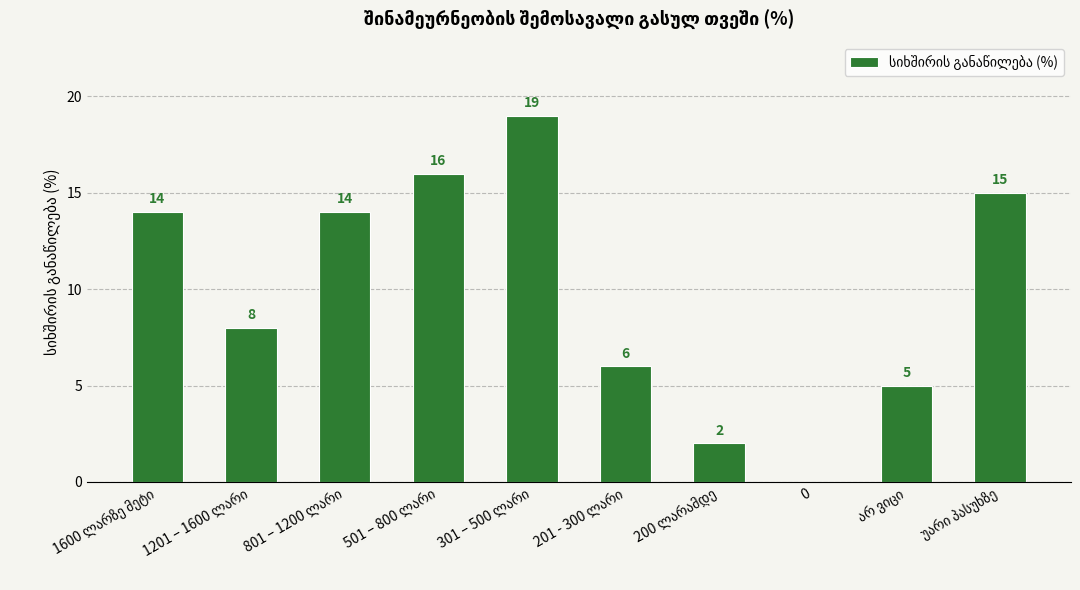

What is the sum of all values?

99